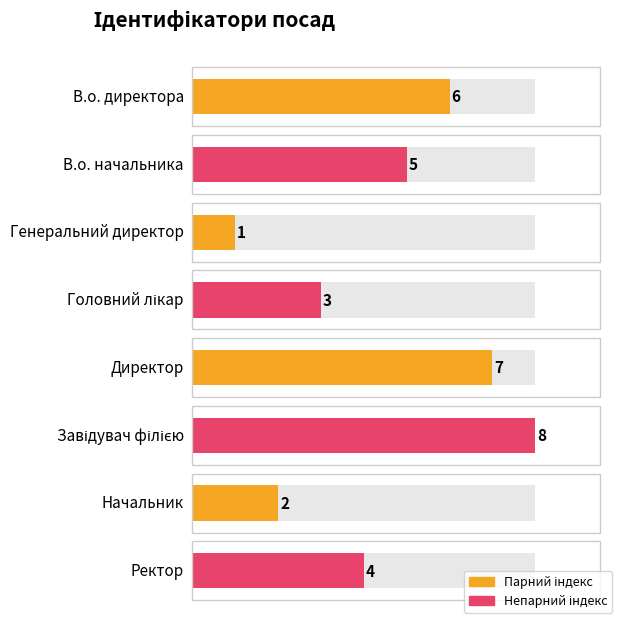

Is it true that the value at В.о. начальника is 1?

False